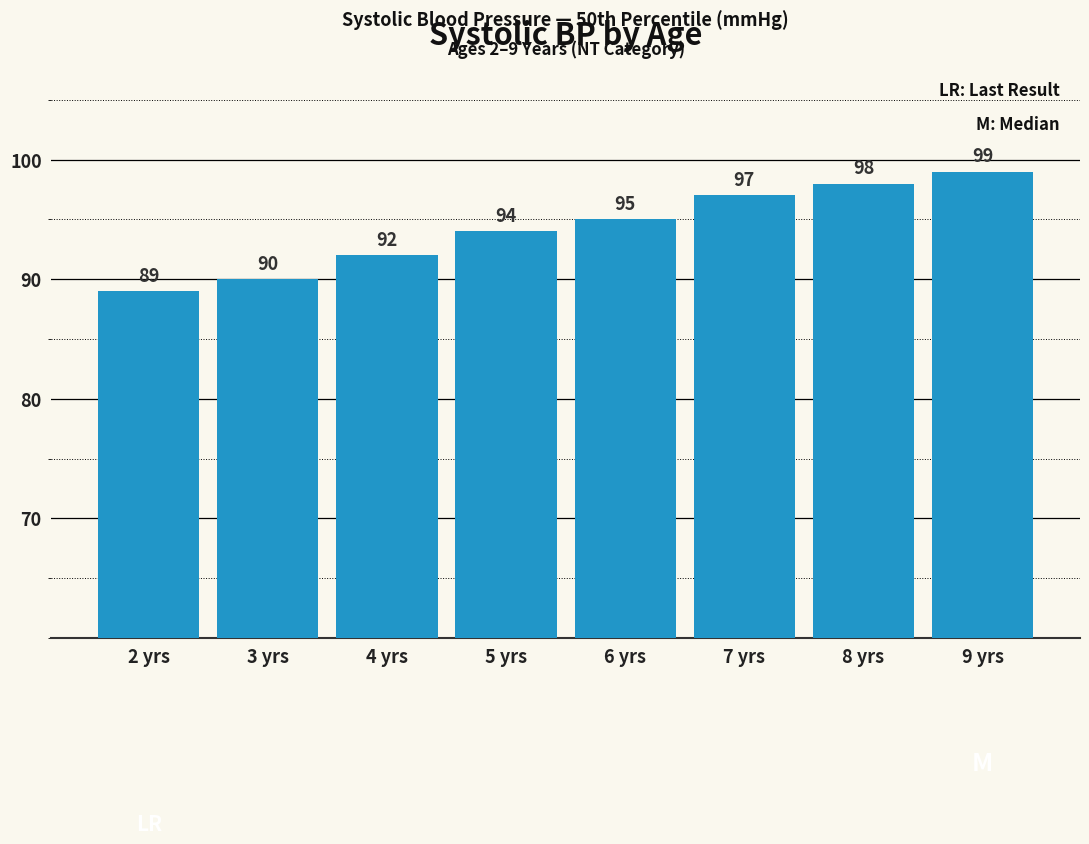

True or false: the data shows 63 at 4 yrs.

False